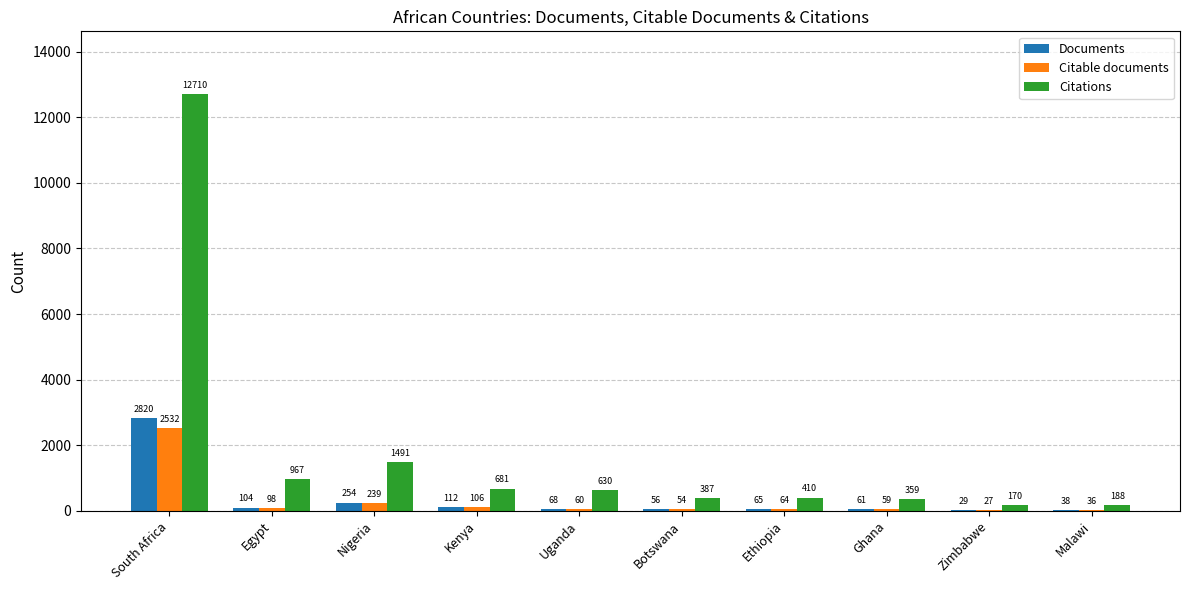

True or false: Citable documents has a value of 54 at Botswana.

True